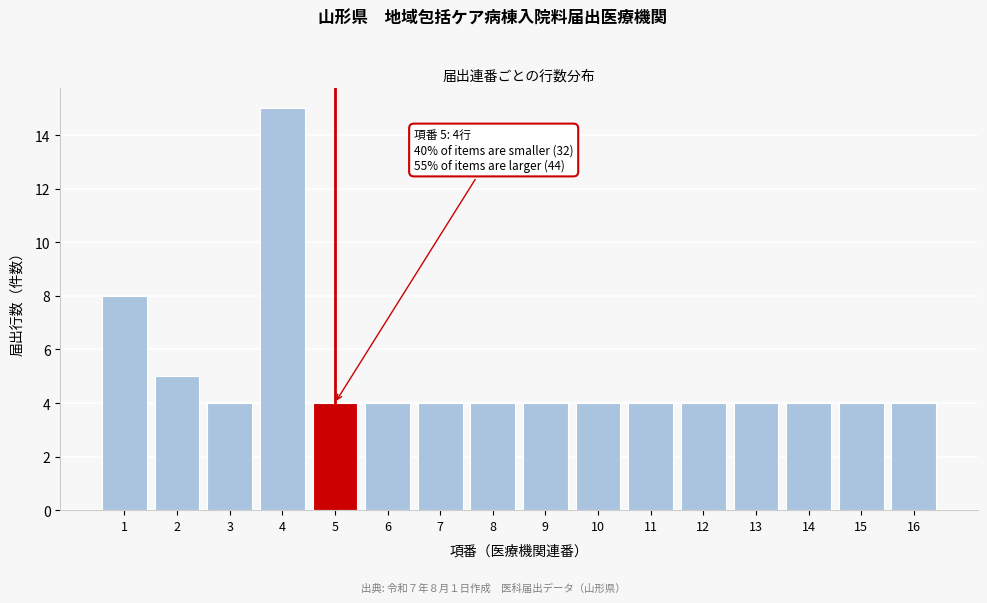

Reading left to right, what are all the values shown in this chart?

1=8	2=5	3=4	4=15	5=4	6=4	7=4	8=4	9=4	10=4	11=4	12=4	13=4	14=4	15=4	16=4